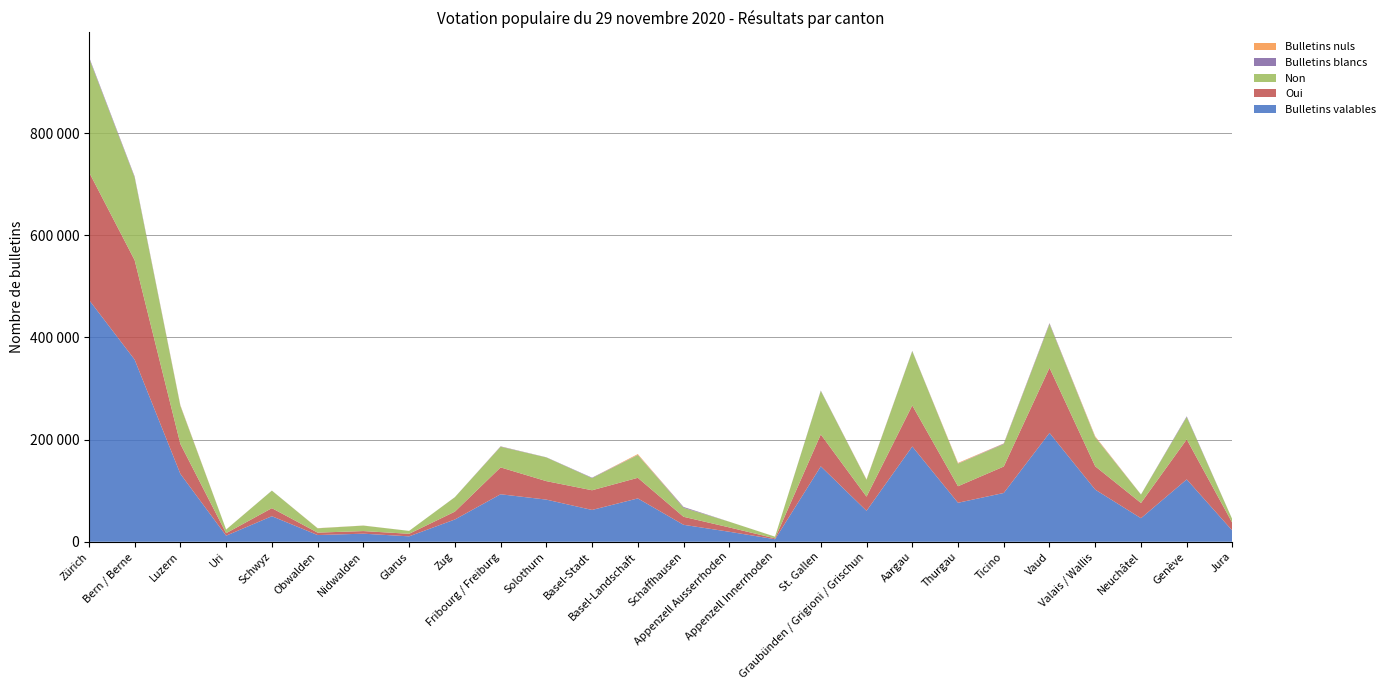

Reading right to left, transcribe all the data shown in this chart.

Bulletins valables: 21580	122117	46143	102064	213130	95544	76372	186573	60621	147660	4943	19593	33209	84878	62283	82540	93018	43599	10614	15821	13150	50037	11897	132909	356654	473860
Oui: 14823	78349	29809	45635	127545	51750	32347	80361	27734	62491	1729	8519	15689	40349	38573	36174	52614	15365	5003	5095	4760	15795	4934	58599	194750	250337
Non: 6757	43768	16334	56429	85585	43794	44025	106212	32887	85169	3214	11074	17520	44529	23710	46366	40404	28234	5611	10726	8390	34242	6963	74310	161904	223523
Bulletins blancs: 103	1358	283	634	1635	1042	405	670	301	775	10	65	1658	390	880	358	675	132	34	48	91	123	70	642	1706	2099
Bulletins nuls: 40	20	18	1598	275	458	1239	51	579	20	71	28	96	1530	14	21	180	13	21	100	236	6	72	843	268	47